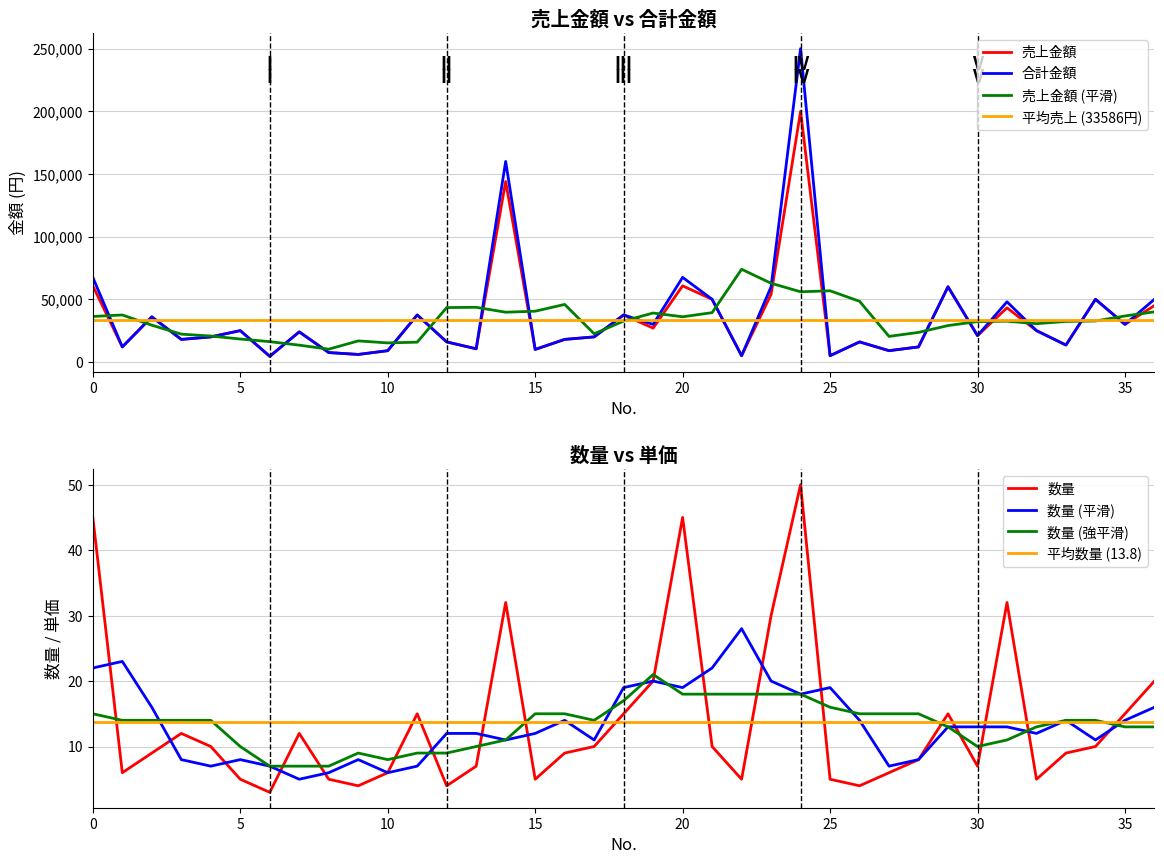

True or false: 数量 (強平滑) and 数量 cross at least once.

True